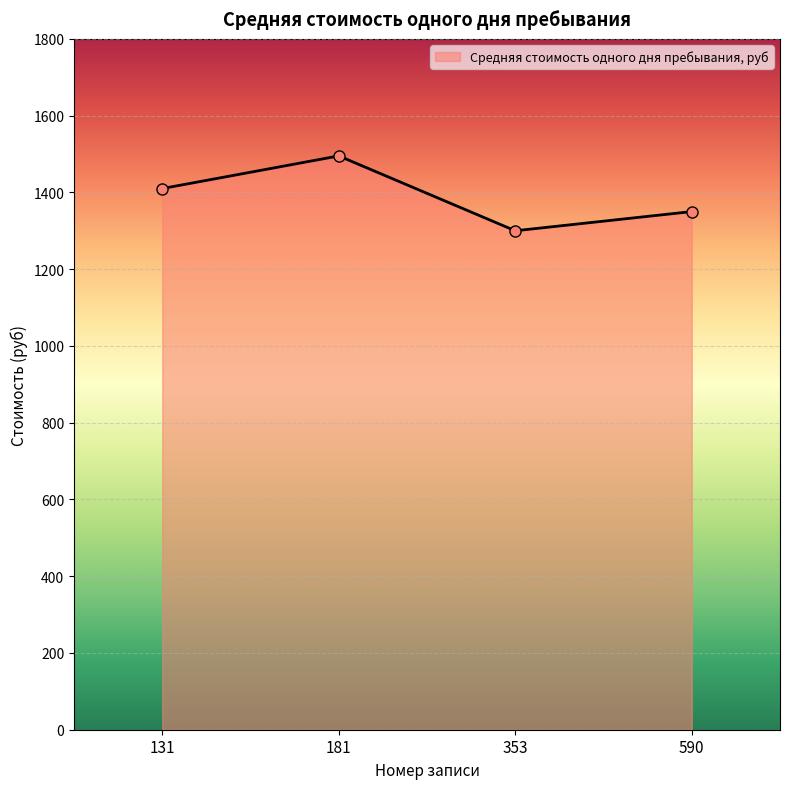

Reading left to right, list all the values displayed in this chart.

131=1410	181=1495	353=1300	590=1350